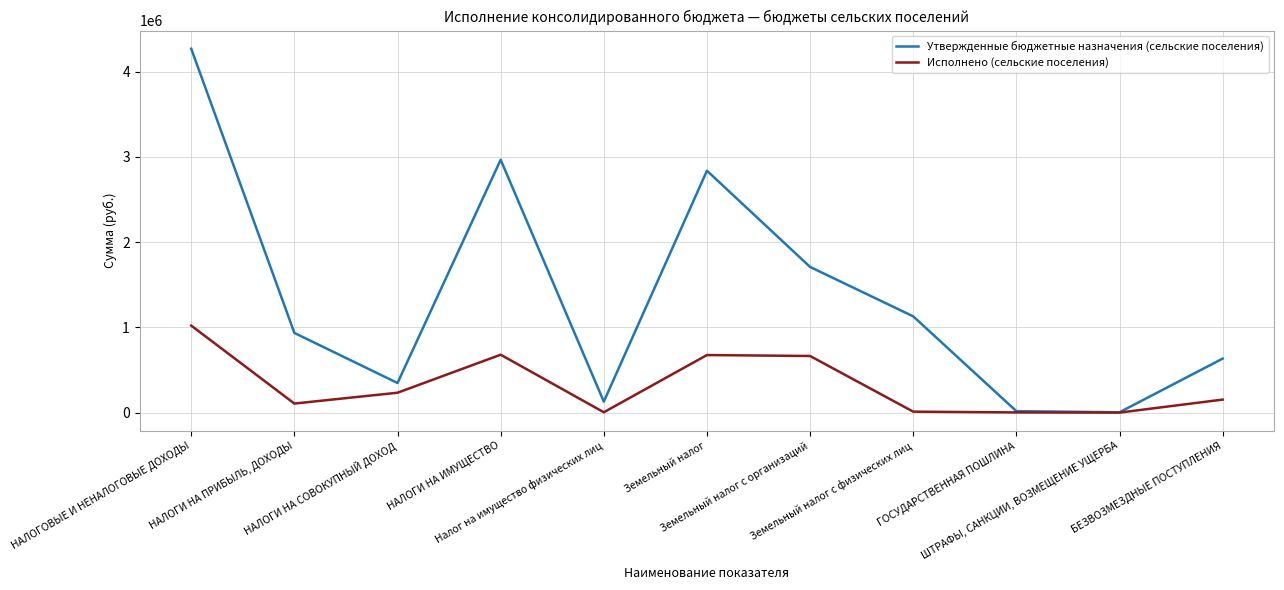

Which series changed the most between Земельный налог and Земельный налог с физических лиц?

Утвержденные бюджетные назначения (сельские поселения)